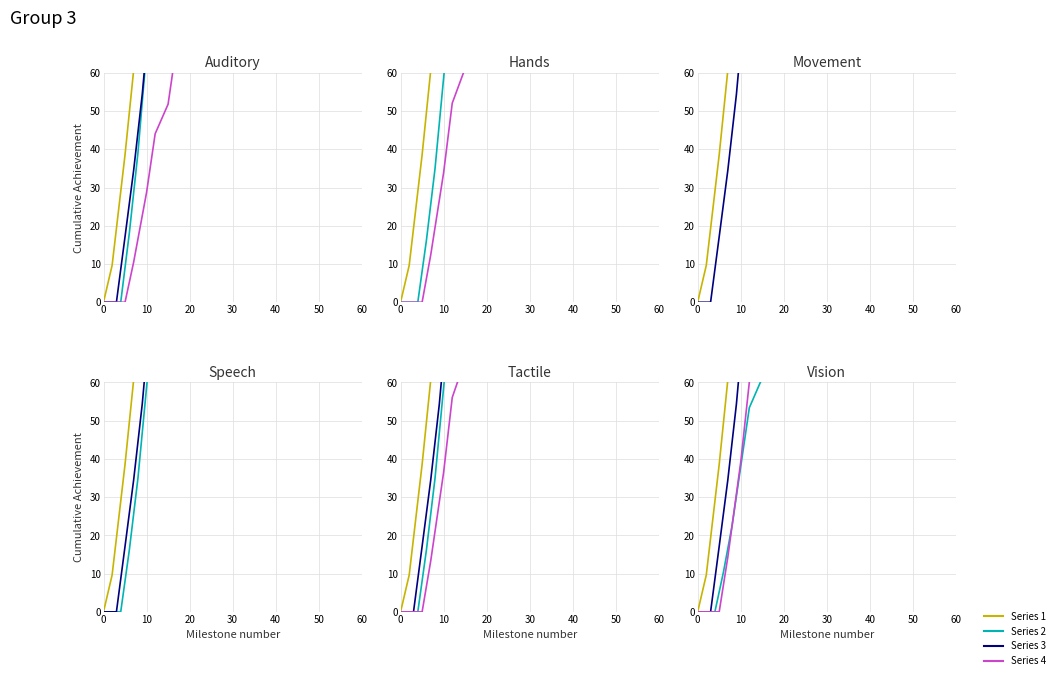

True or false: Series 3 has a value of 8.6 at 30.

True